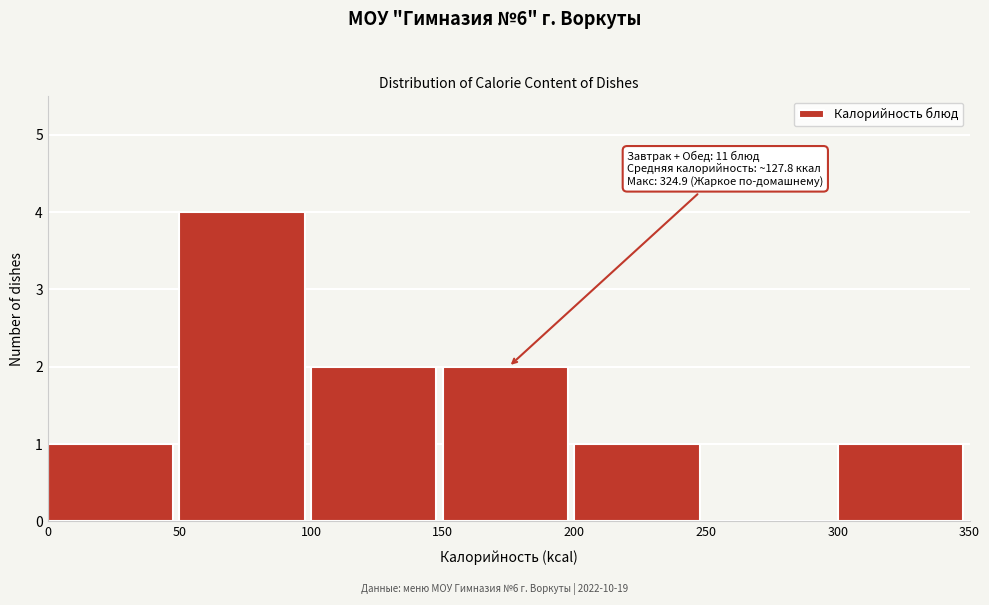

Reading right to left, extract all data points from this chart.

300=1	250=0	200=1	150=2	100=2	50=4	0=1